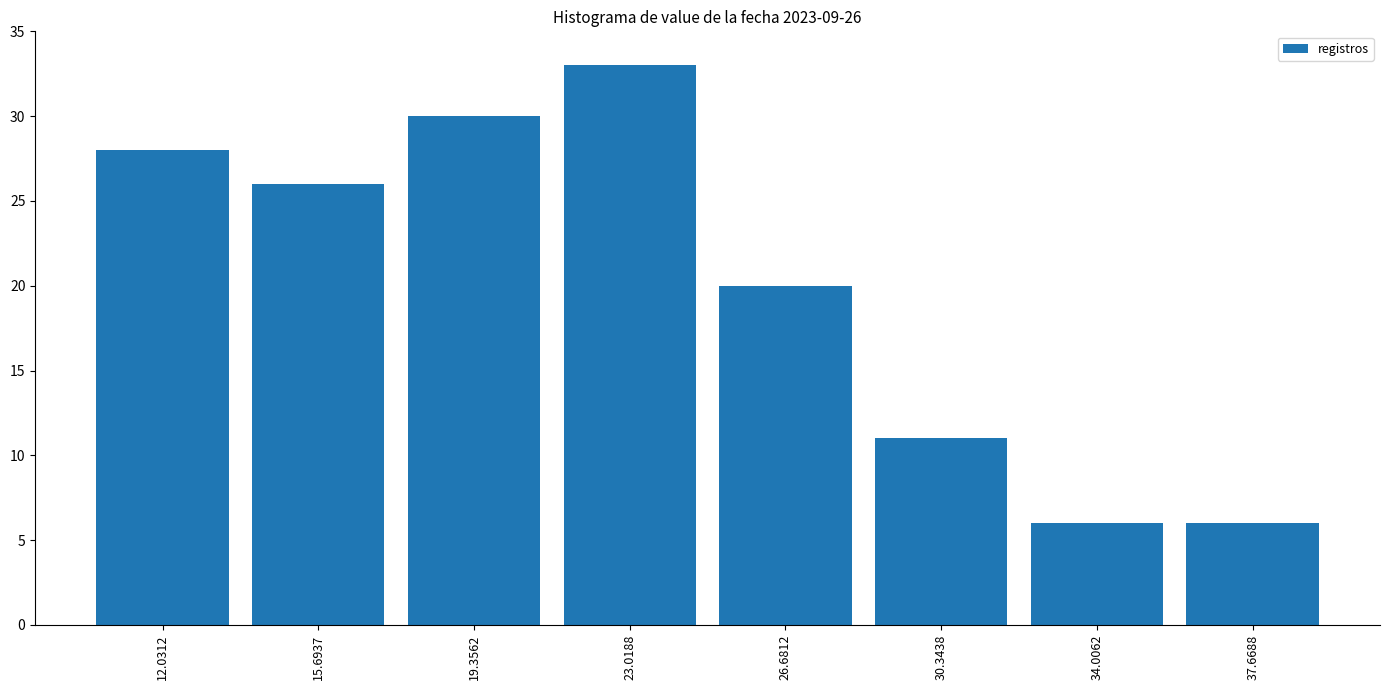

Over which range of the x-axis is the bar tallest?

21.0 to 25.0